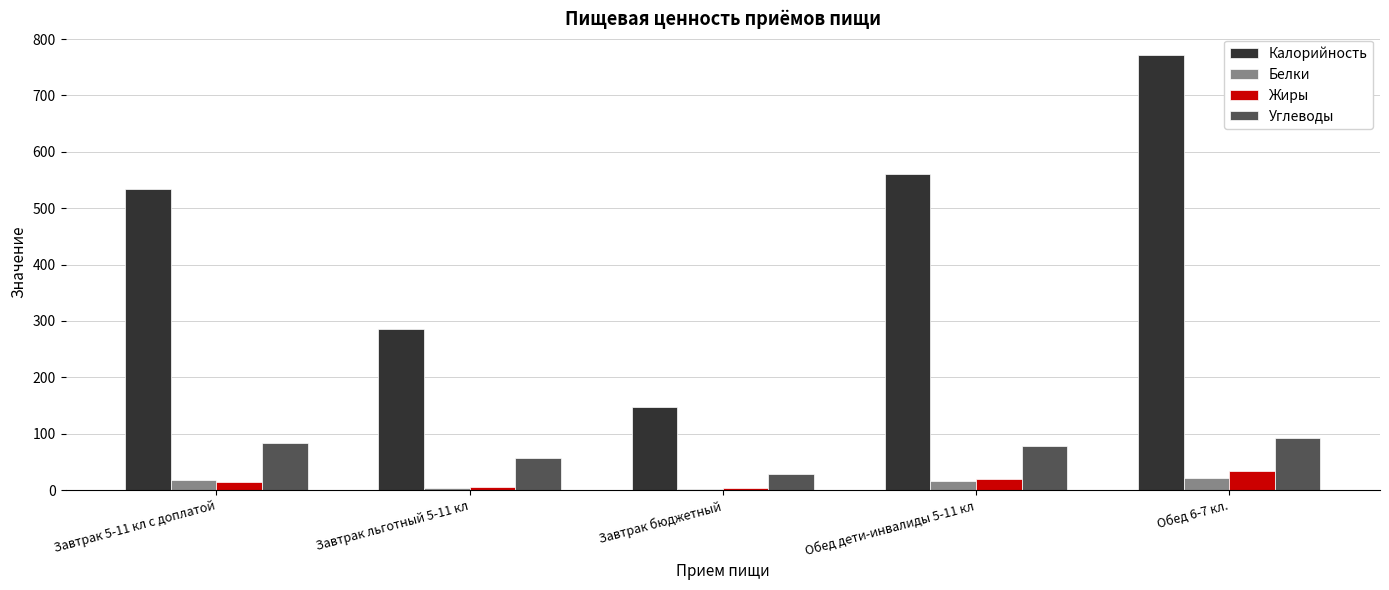

At which category is the sum across all series the highest?

Обед 6-7 кл.